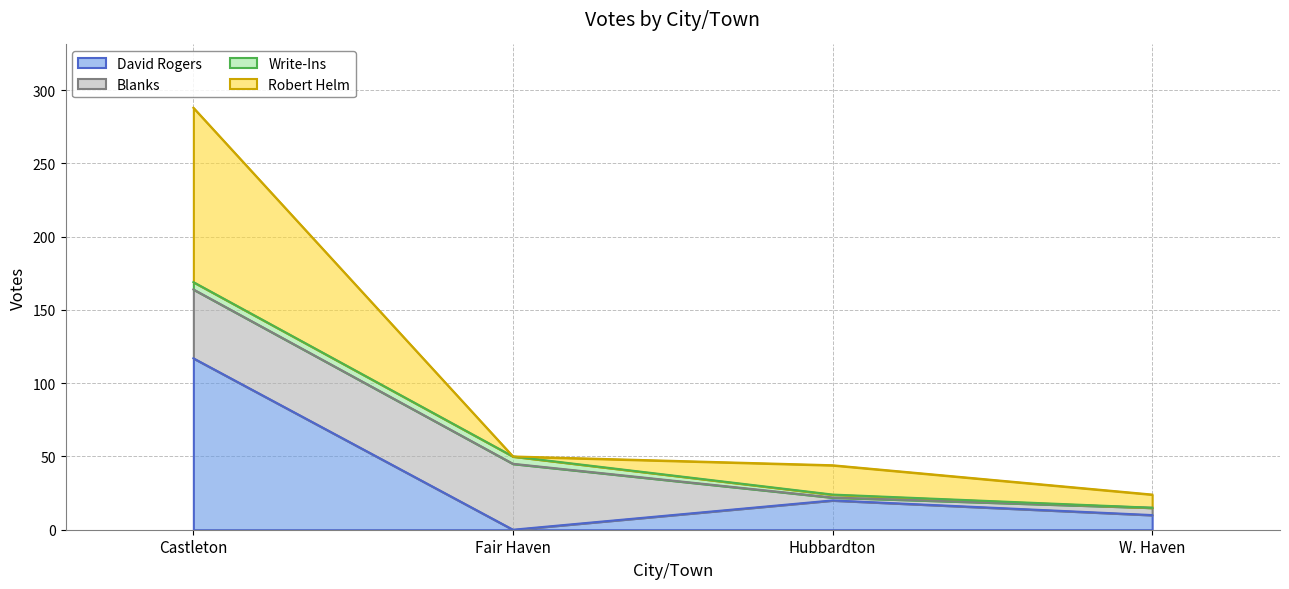

Is it true that David Rogers equals 117 at Castleton?

True